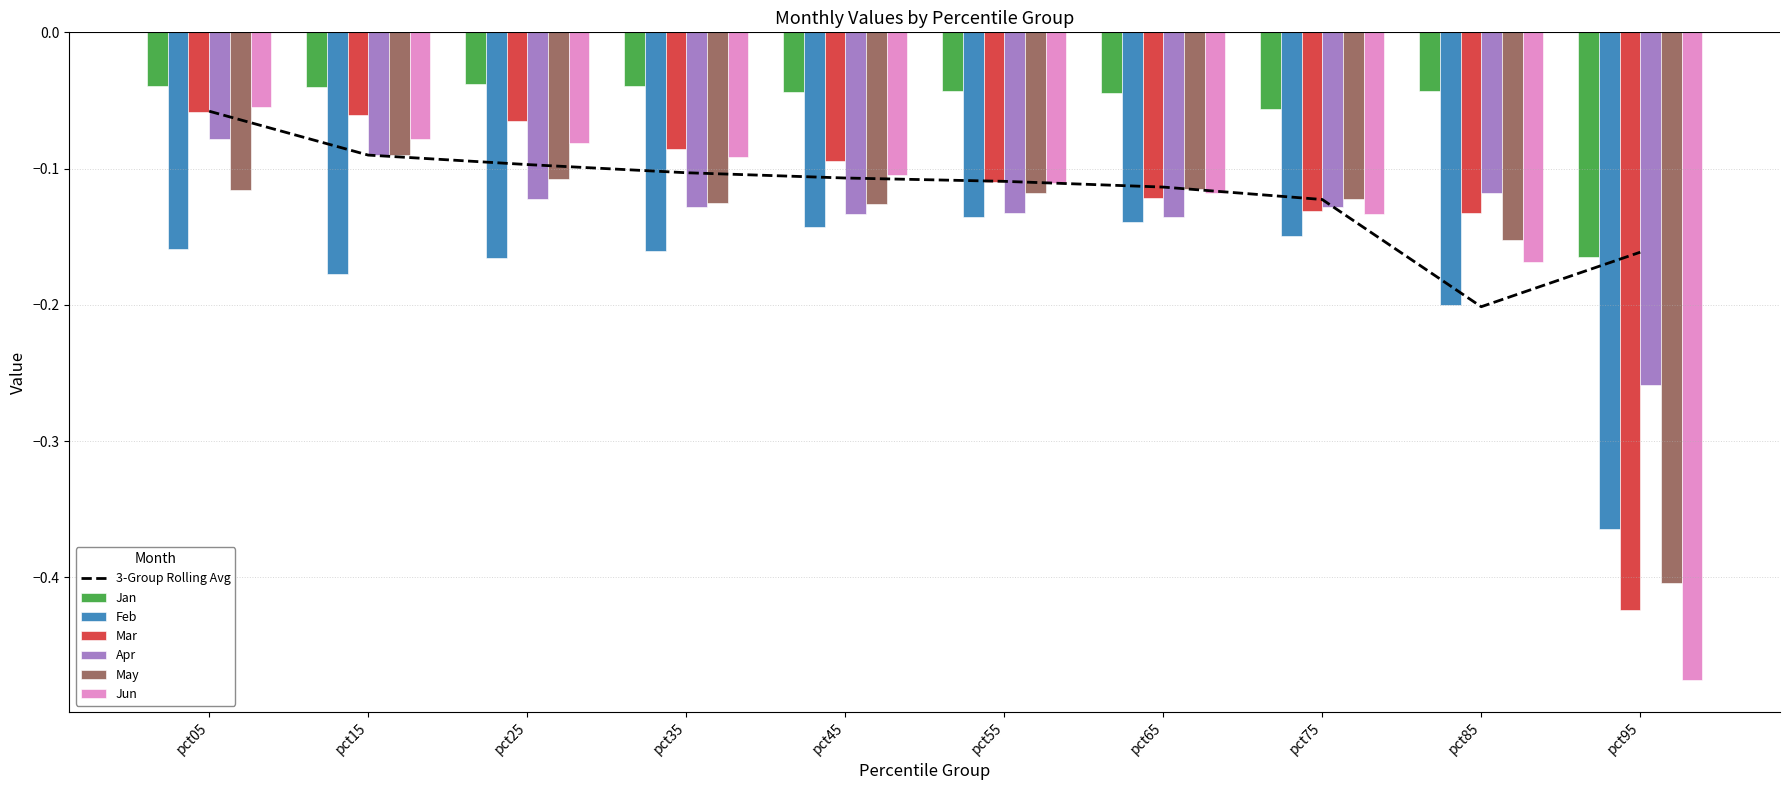

Is it true that May equals -0.1 at pct85?

False